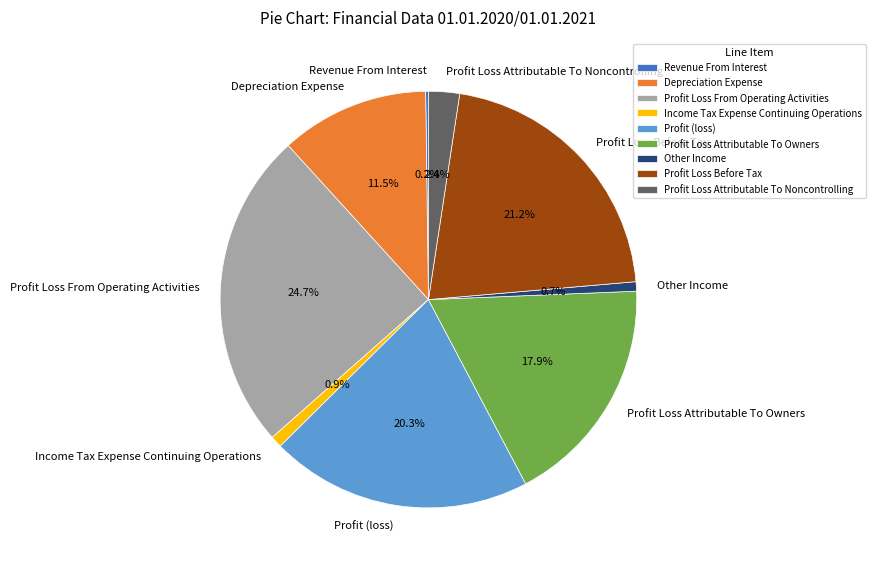

Combined, what portion of the pie is Profit Loss Before Tax and Depreciation Expense?

32.8%